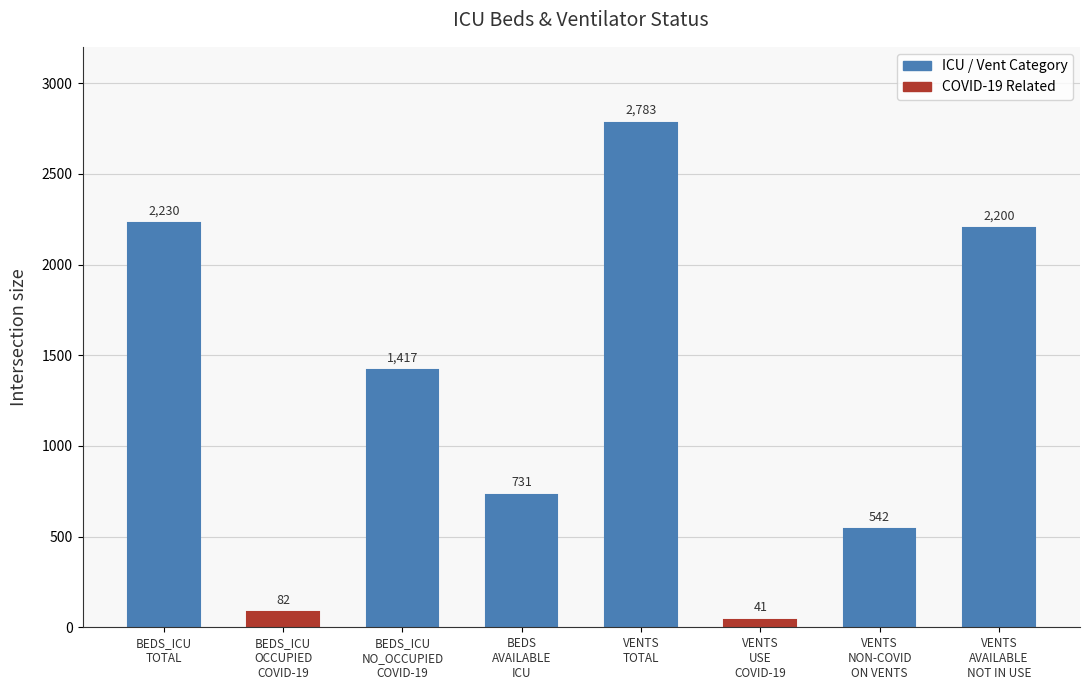

What is the sum of the values at VENTS
NON-COVID
ON VENTS and BEDS_ICU
NO_OCCUPIED
COVID-19?

1959